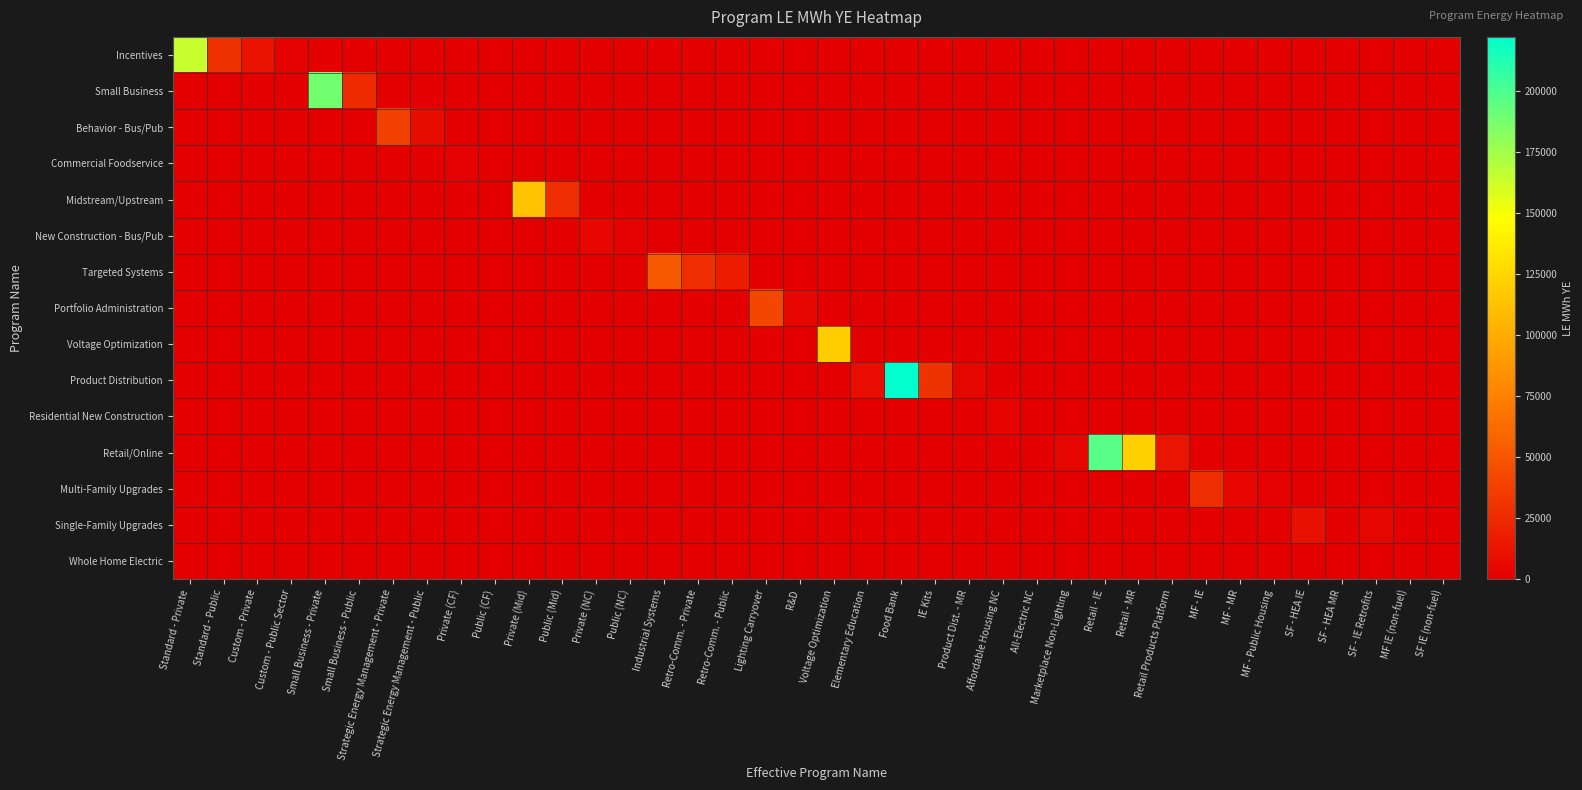

What is the spread (max minus min) of values at Retro-Comm. - Private?

26538.9